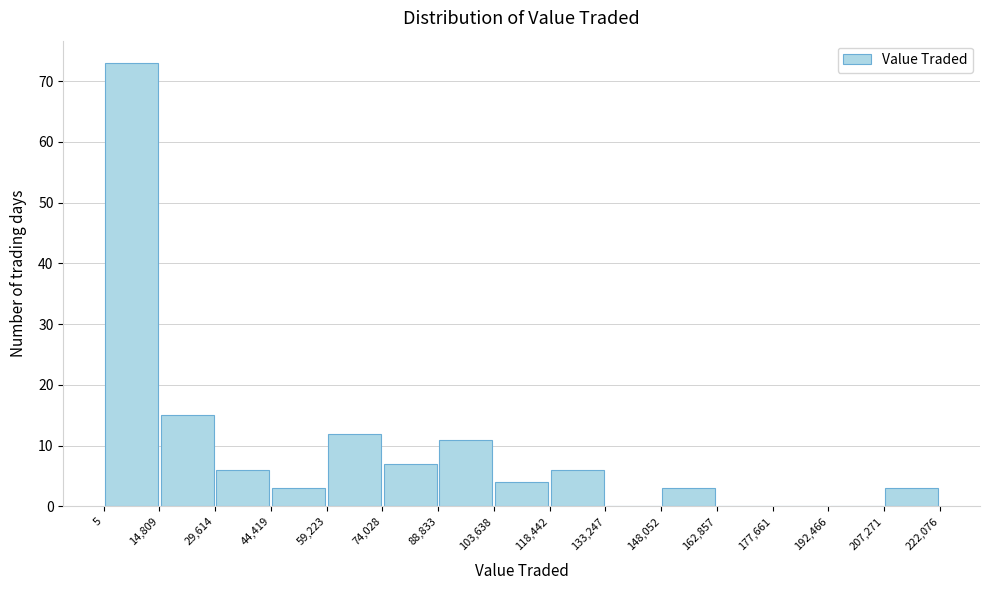

Reading left to right, list every bar in this chart as the range it spans on the x-axis followed by its height. The values are not printed on the chart, so give them approximately, as read against the axis.

5 to 14,809: 73
14,809 to 29,614: 15
29,614 to 44,419: 6
44,419 to 59,223: 3
59,223 to 74,028: 12
74,028 to 88,833: 7
88,833 to 103,638: 11
103,638 to 118,442: 4
118,442 to 133,247: 6
133,247 to 148,052: 0
148,052 to 162,857: 3
162,857 to 177,661: 0
177,661 to 192,466: 0
192,466 to 207,271: 0
207,271 to 222,076: 3